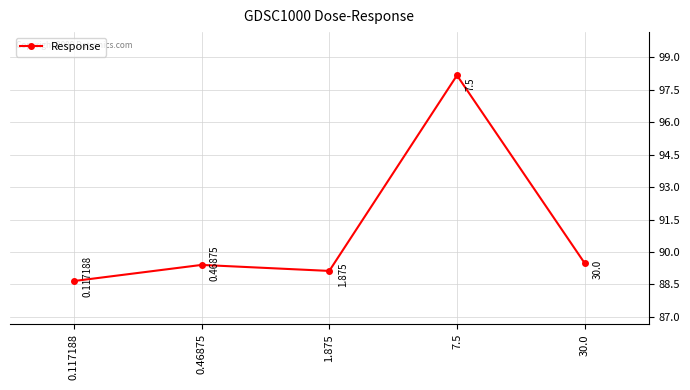

Reading left to right, what are all the values shown in this chart?

0.117188=88.7	0.46875=89.4	1.875=89.1	7.5=98.2	30.0=89.5